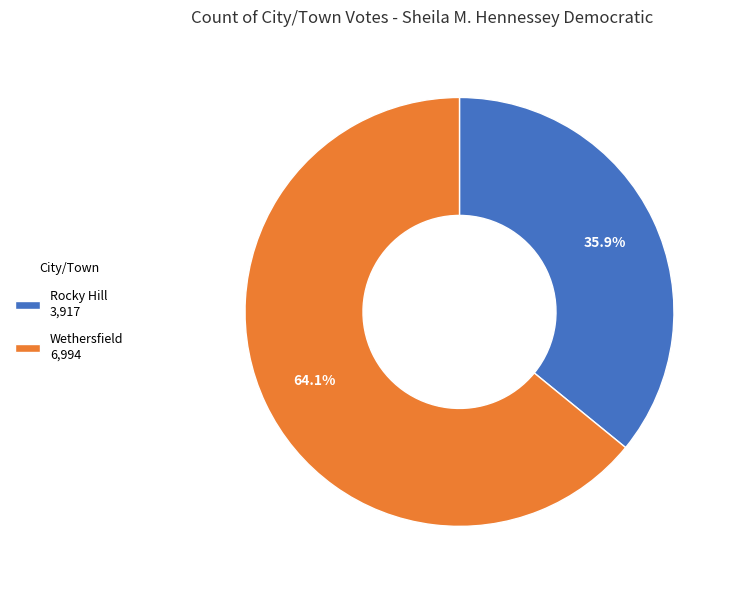

The Rocky Hill slice represents 36% of the pie. True or false?

True